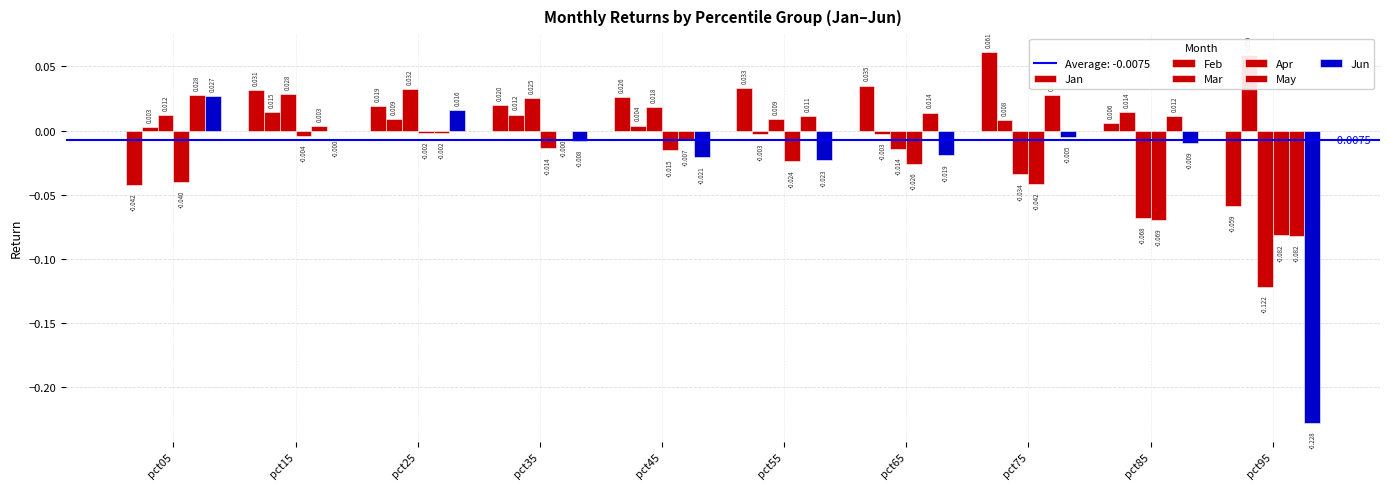

How many groups of bars are there?

10